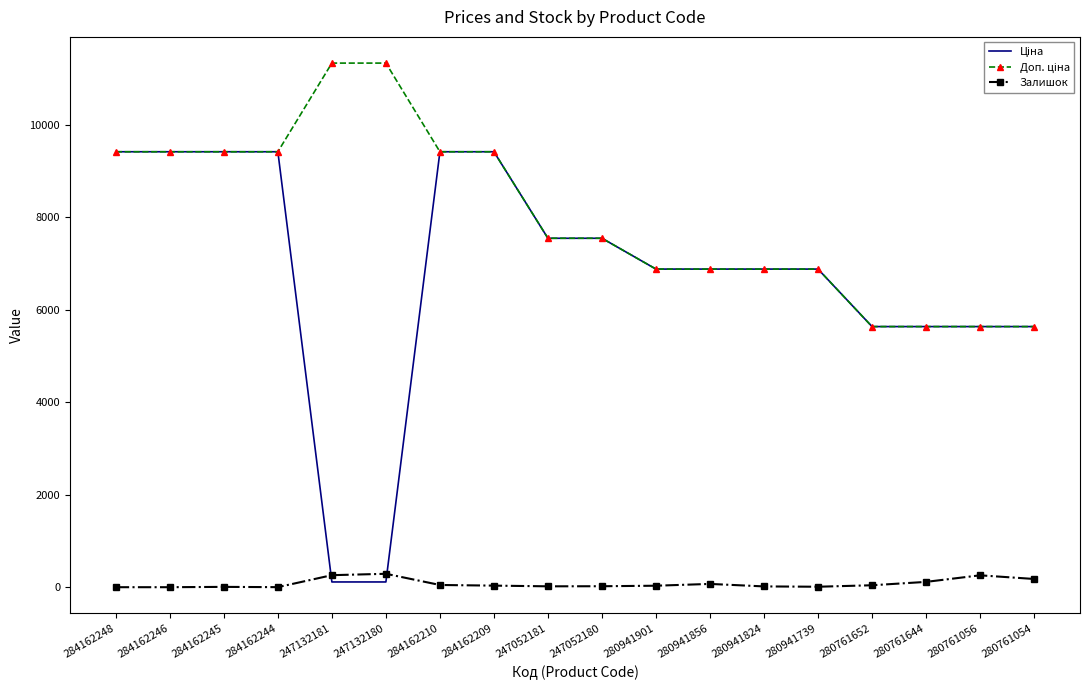

What is the total value across all series at 284162209?

18867.7